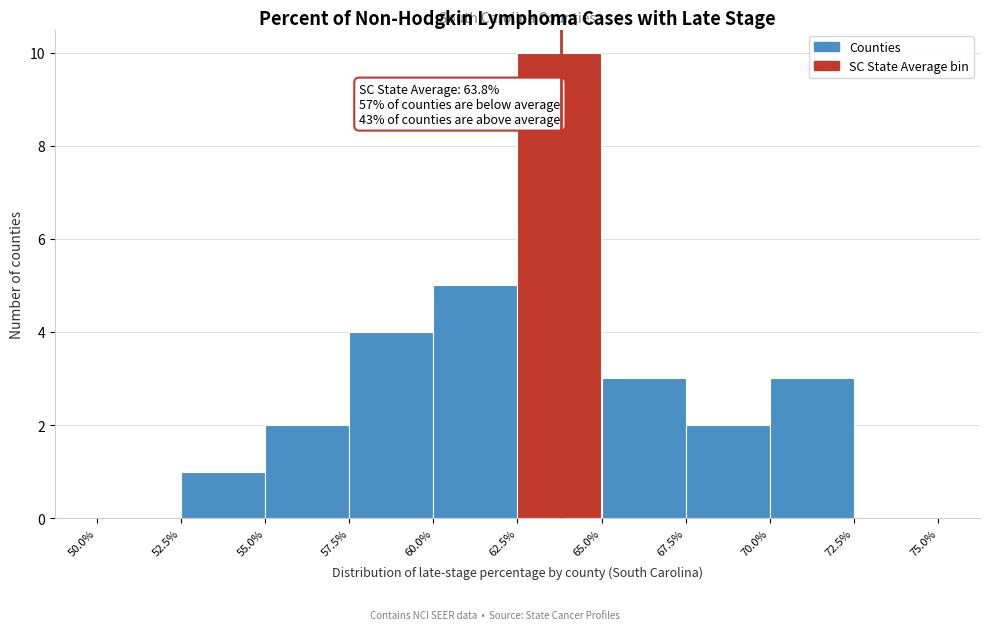

Which range on the x-axis has the tallest bar?

62.5% to 65.0%